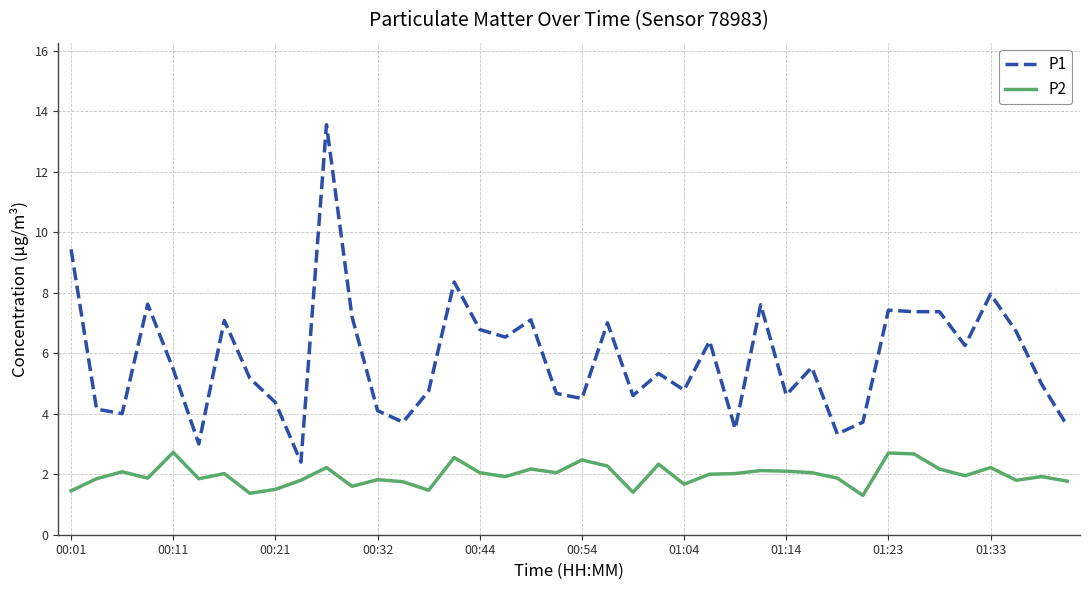

What is the maximum value for P2?

2.7